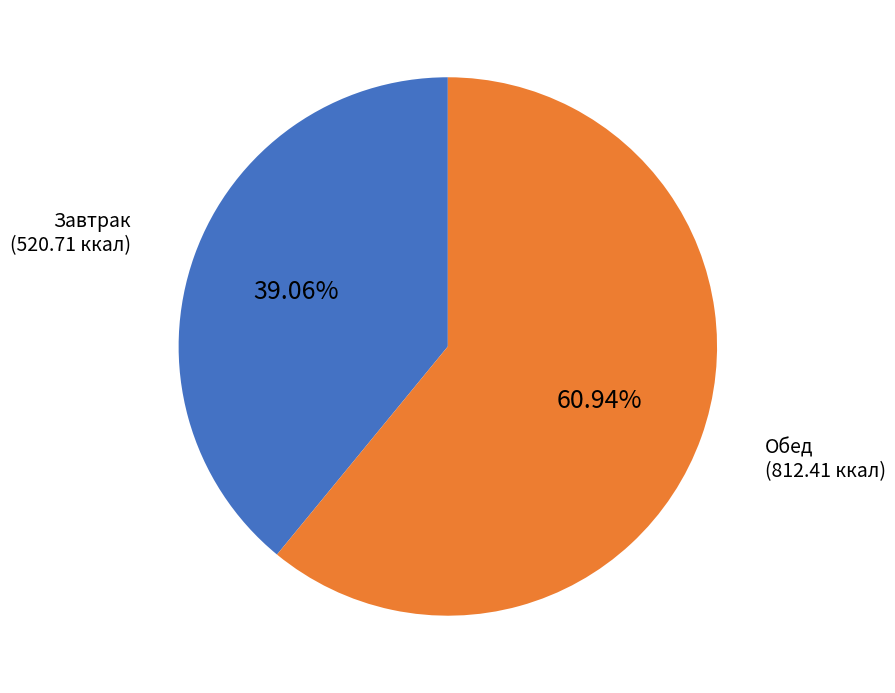

Which slice is the smallest?

Завтрак